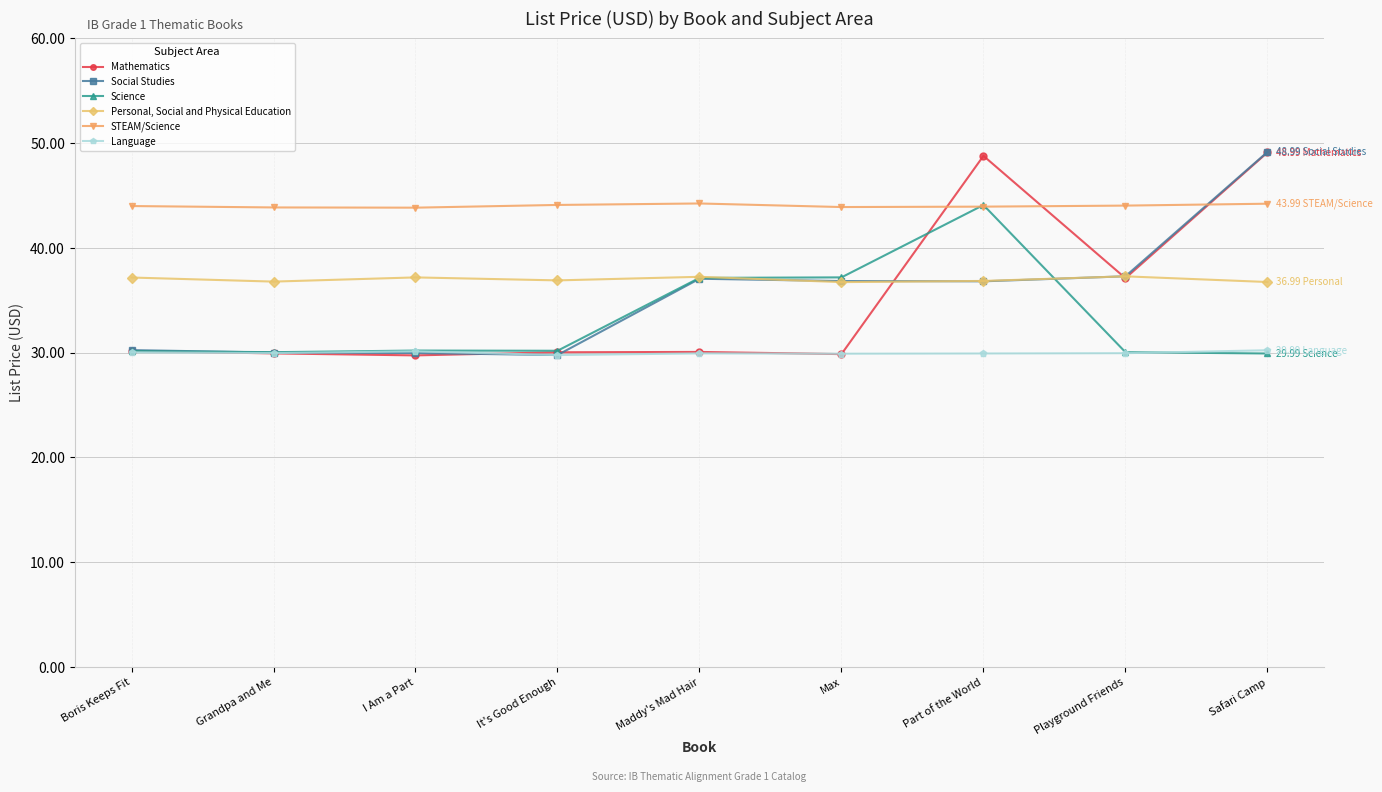

How many series are shown in this chart?

6